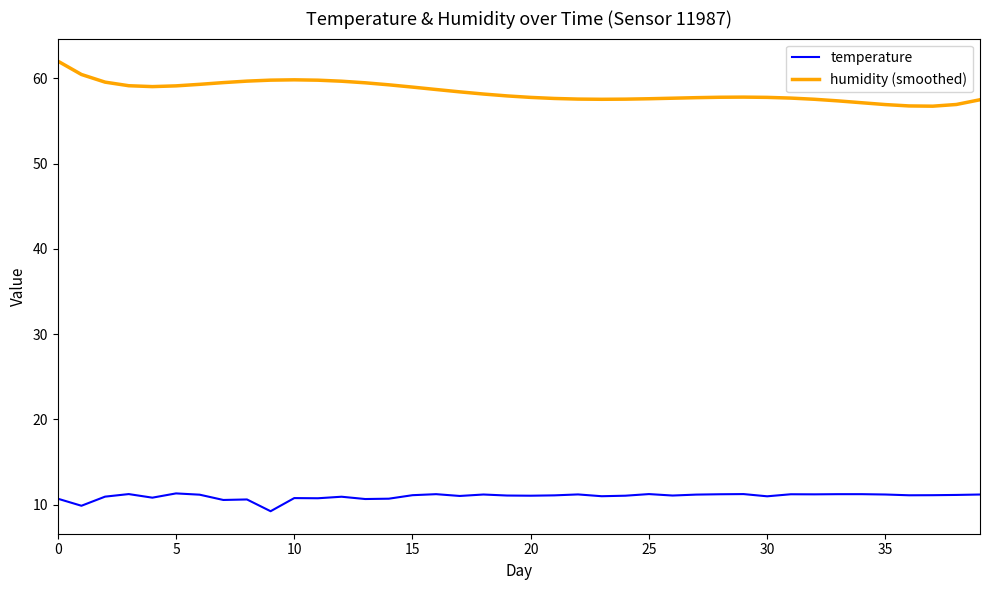

Which series has the largest range (max minus min)?

humidity (smoothed)